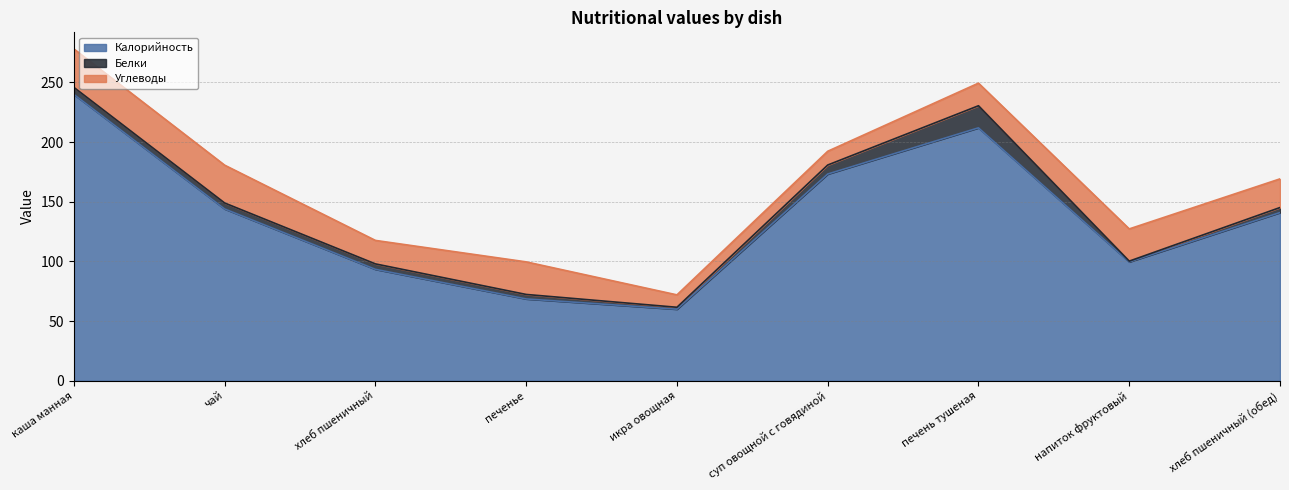

Between хлеб пшеничный (обед) and икра овощная, which is larger?

хлеб пшеничный (обед)